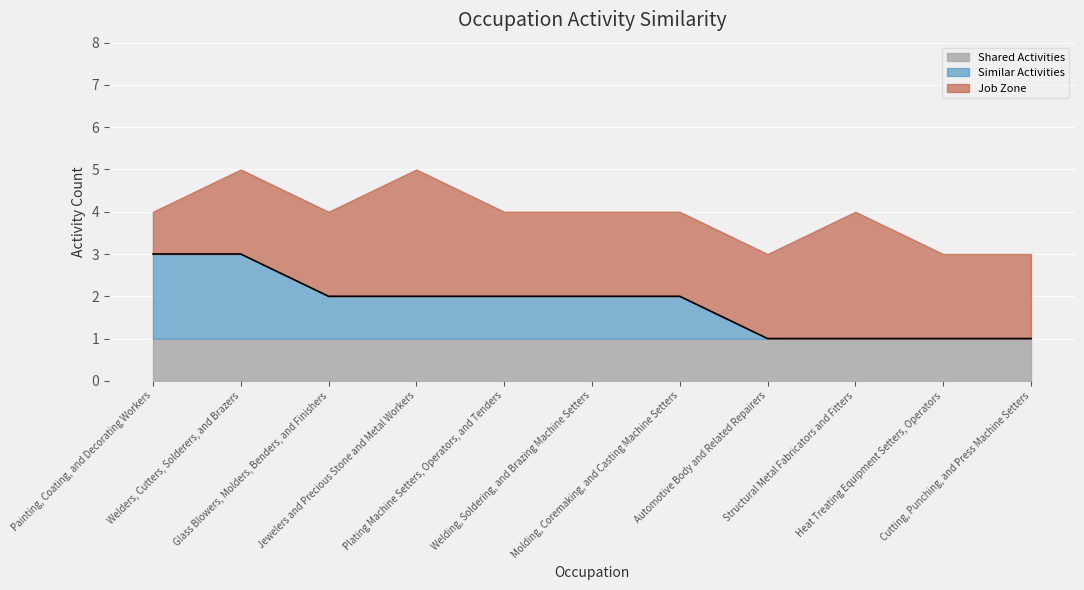

Which has a higher value, Cutting, Punching, and Press Machine Setters or Welders, Cutters, Solderers, and Brazers?

Welders, Cutters, Solderers, and Brazers